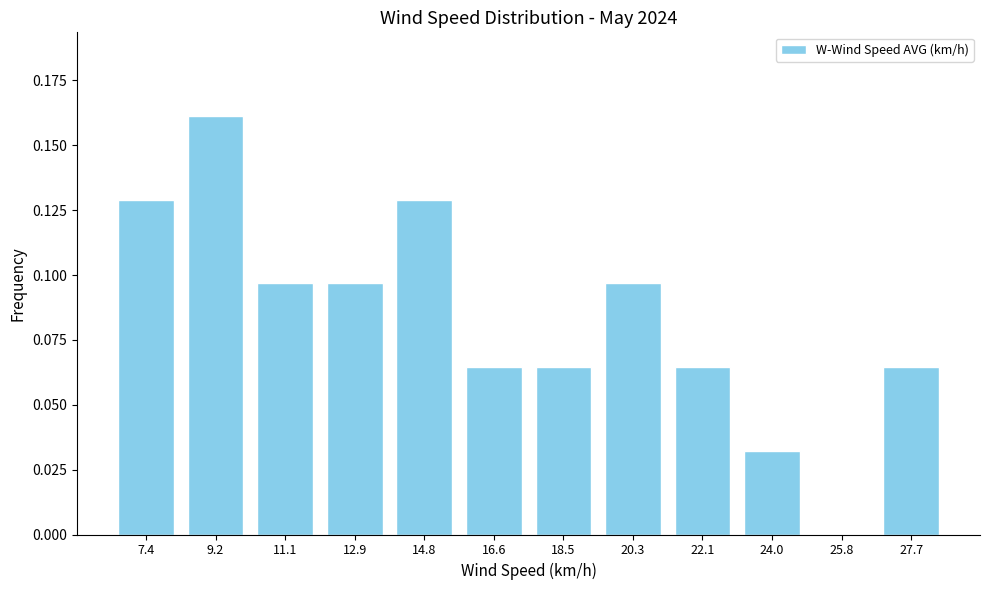

The value at 11.1 is 0.2. True or false?

False